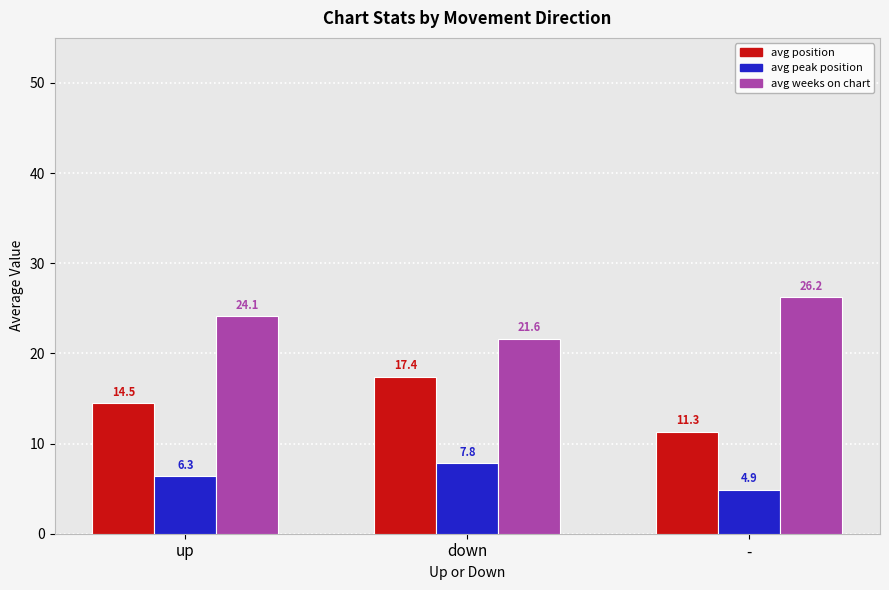

What is the maximum value shown in the chart?

26.2